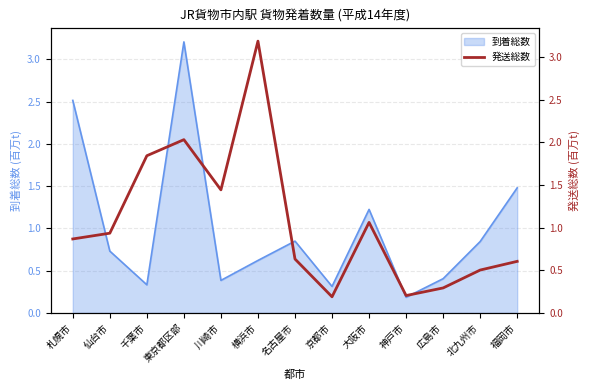

Which category has the lowest value in the 到着総数 series?

神戸市